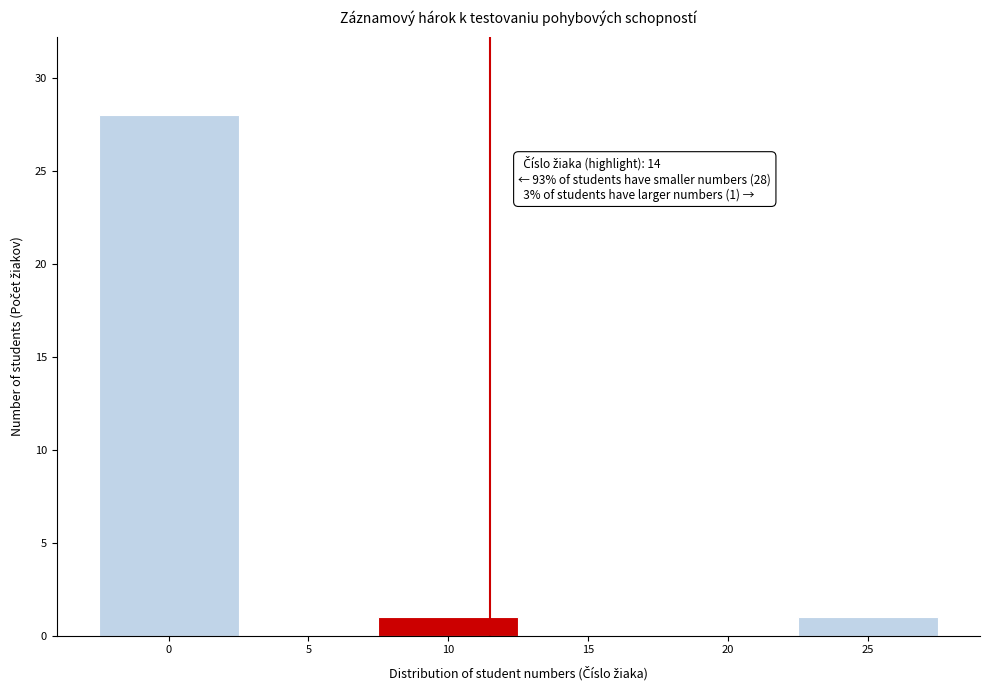

Reading right to left, list all the values displayed in this chart.

25=1	20=0	15=0	10=1	5=0	0=28